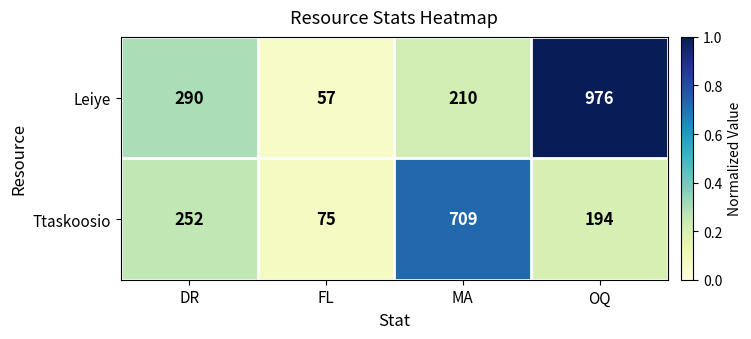

What is the maximum value shown in the chart?

976